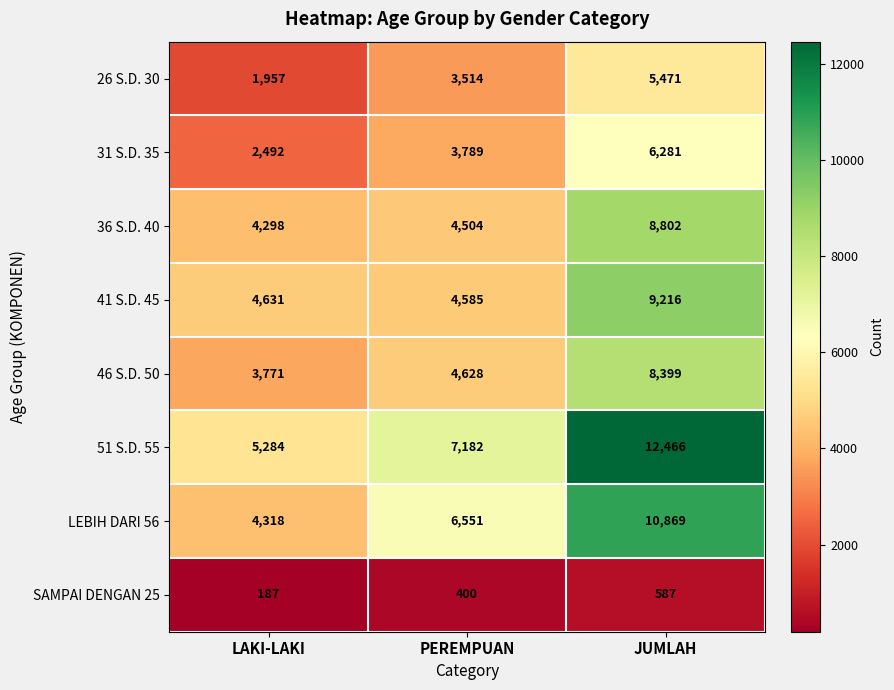

Reading right to left, extract all data points from this chart.

26 S.D. 30: 5471	3514	1957
31 S.D. 35: 6281	3789	2492
36 S.D. 40: 8802	4504	4298
41 S.D. 45: 9216	4585	4631
46 S.D. 50: 8399	4628	3771
51 S.D. 55: 12466	7182	5284
LEBIH DARI 56: 10869	6551	4318
SAMPAI DENGAN 25: 587	400	187